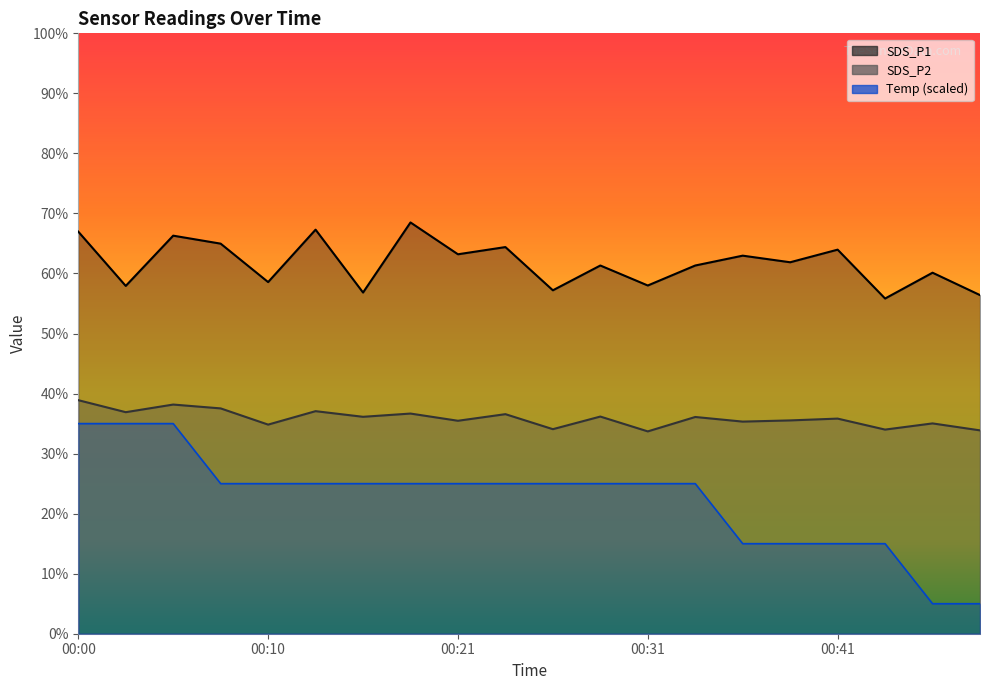

Which category has the lowest value across all series?

00:46